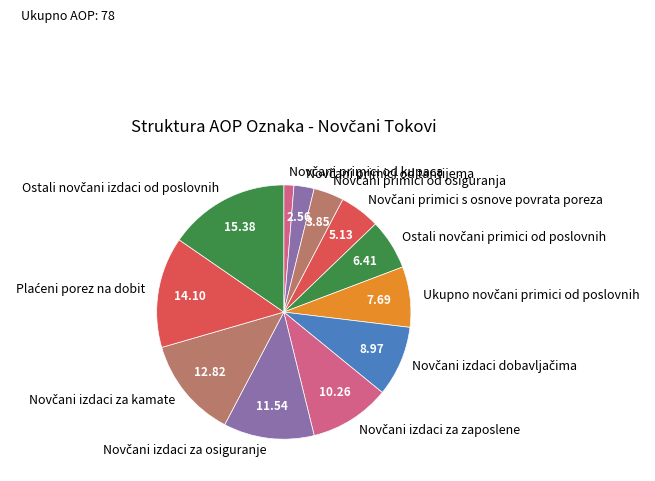

Does any single category account for the majority?

No